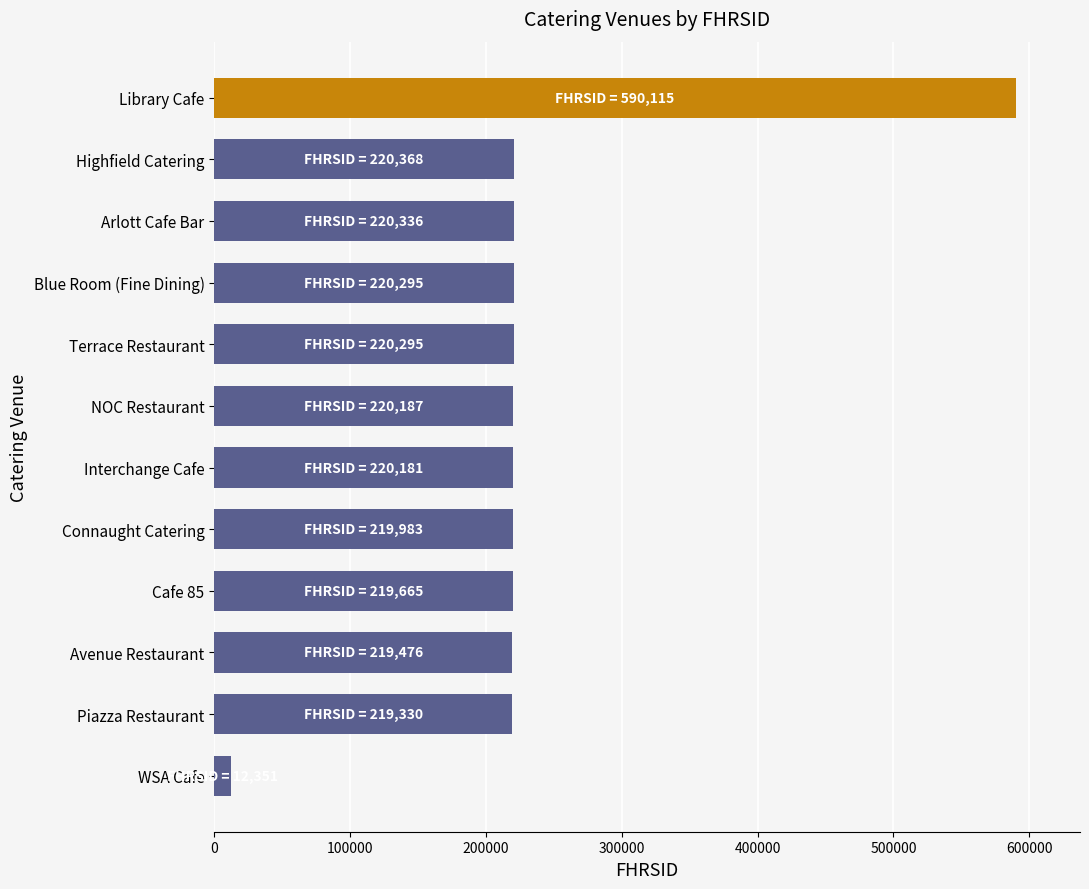

What is the maximum value shown in the chart?

590115